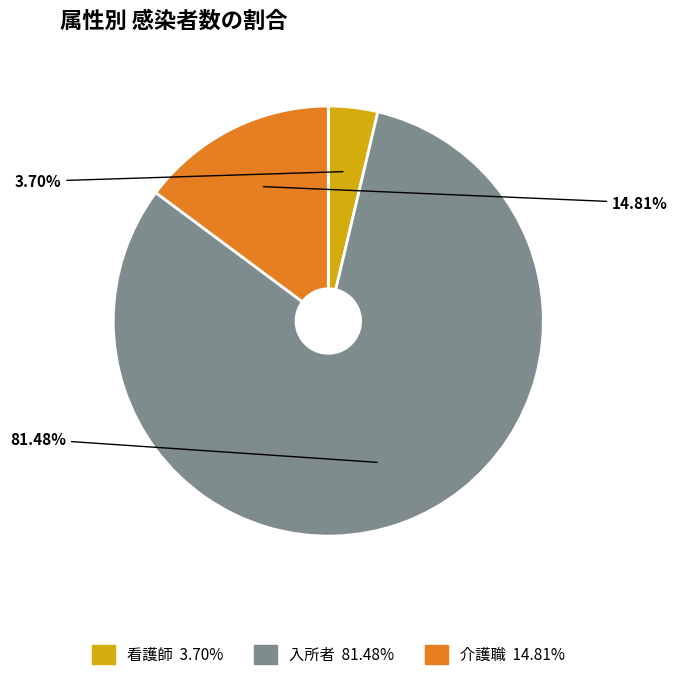

Is 入所者 the majority of the pie?

Yes